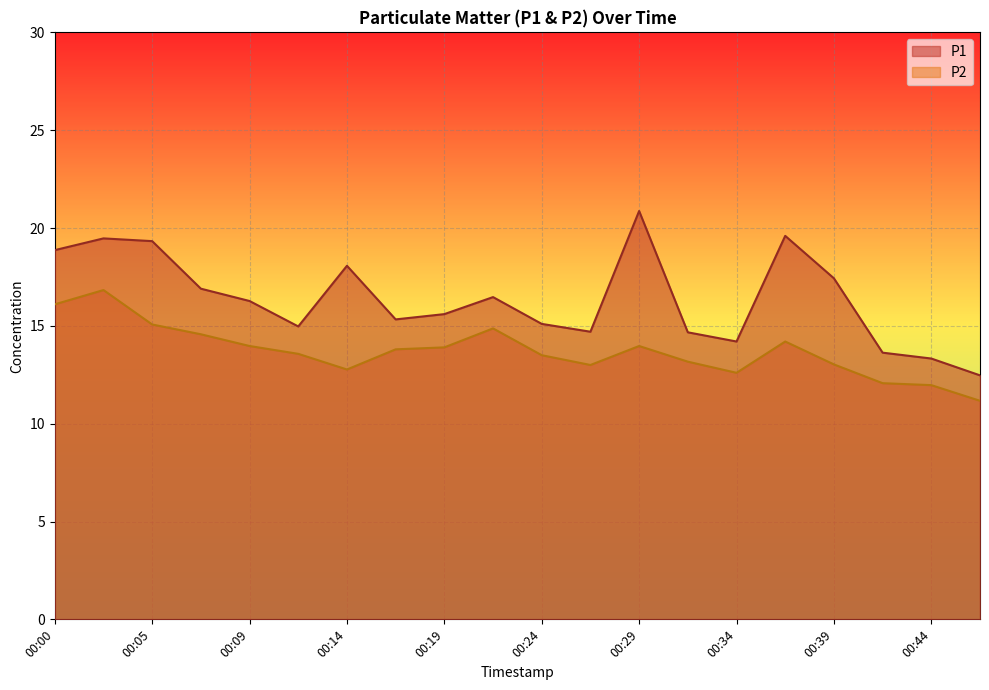

How many lines are shown in the chart?

2